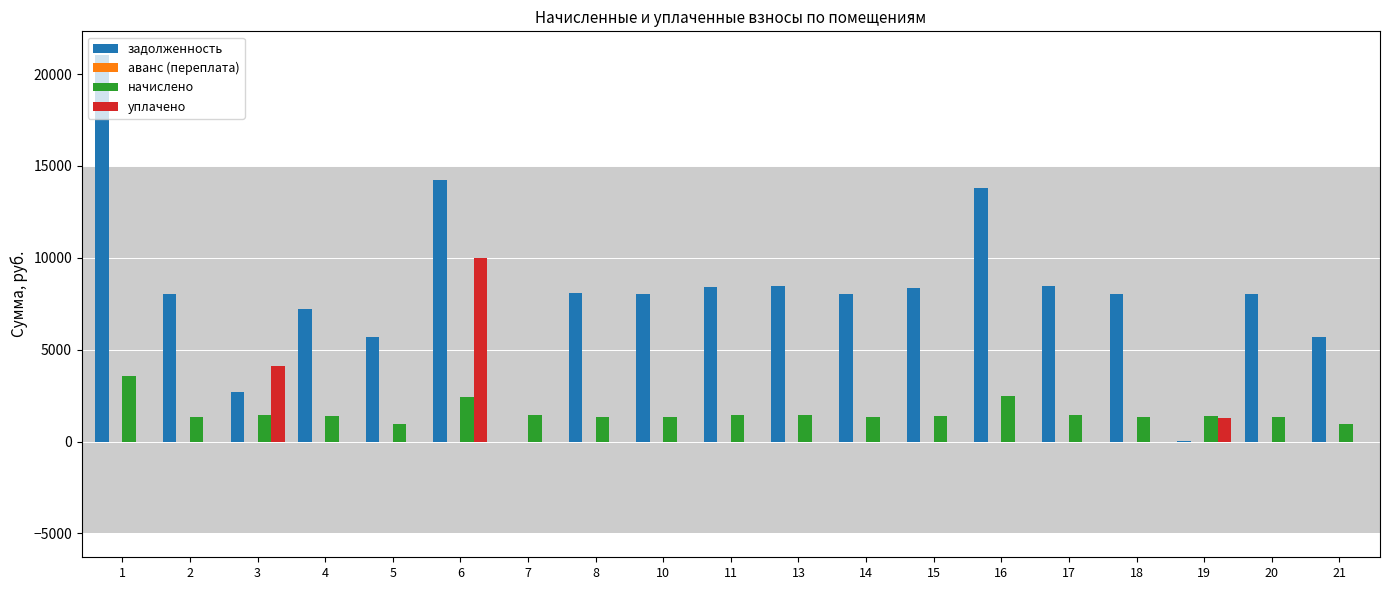

The value of уплачено at 7 is 0.0. True or false?

True